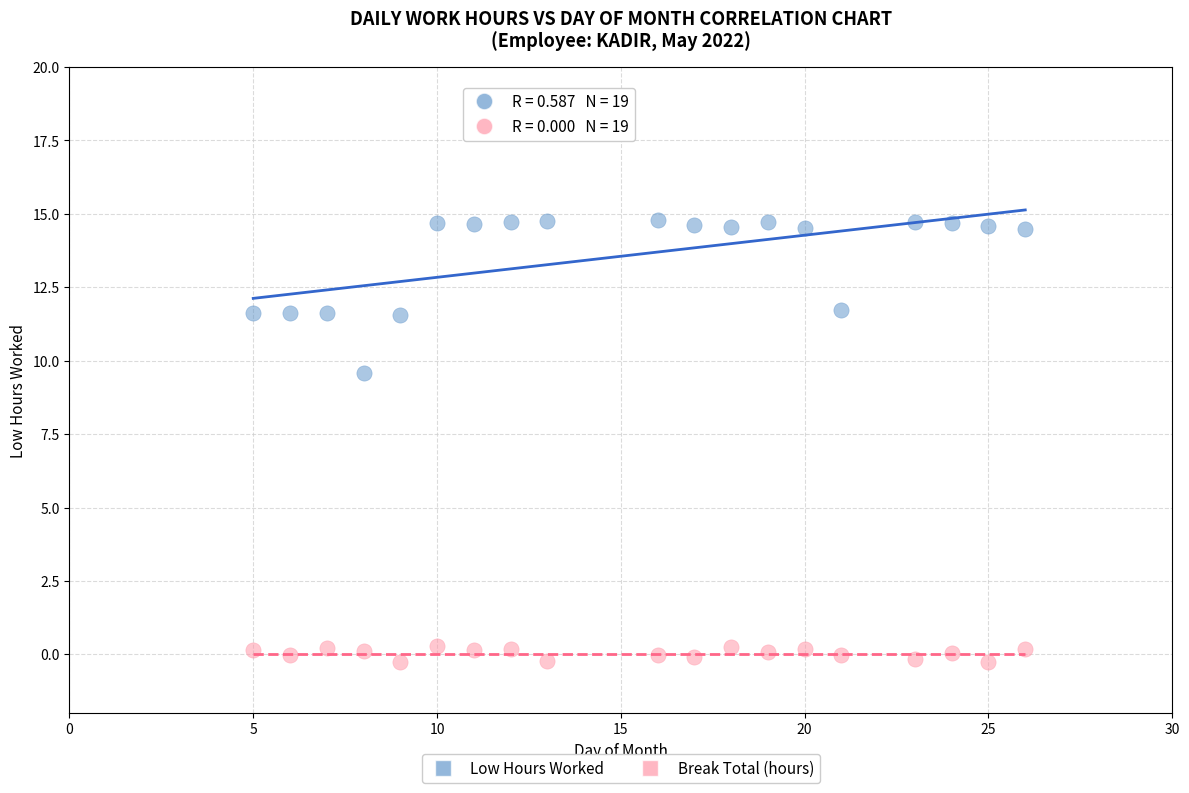

Across all series, what Y value is closest to 7?

9.6